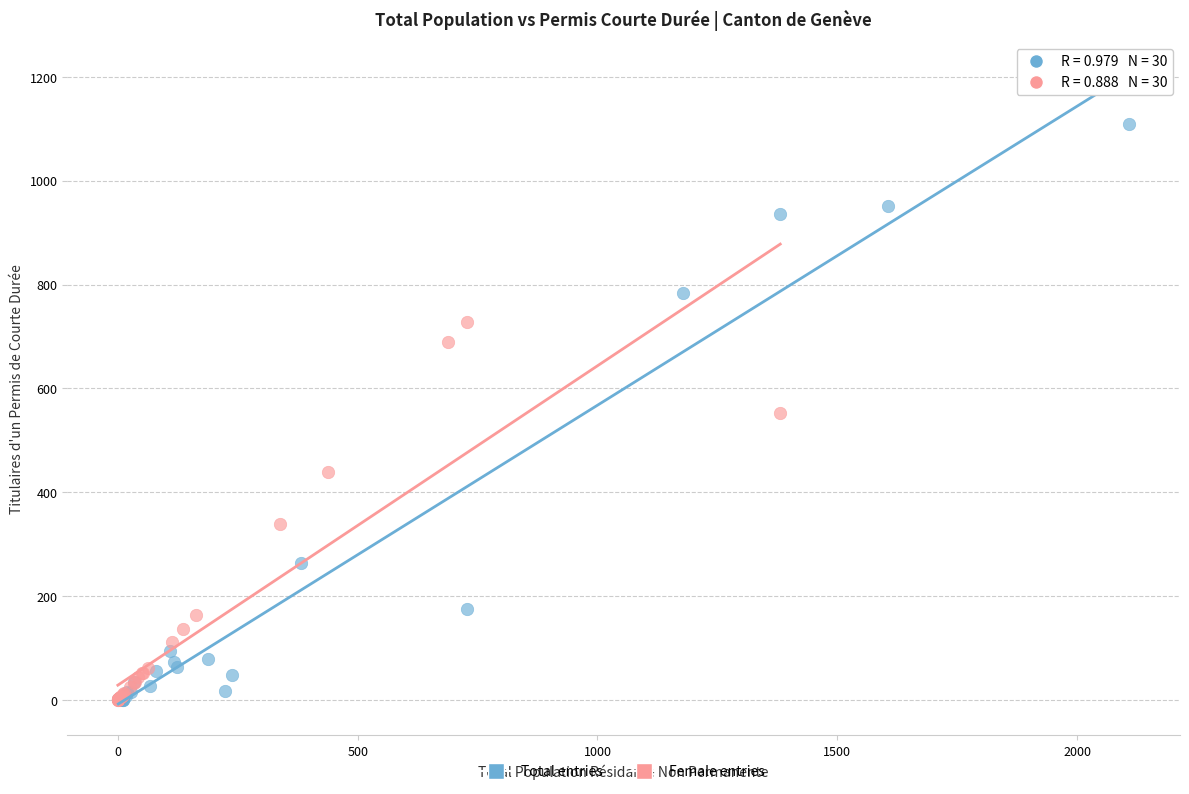

Which series has the widest spread of Y values?

Total entries